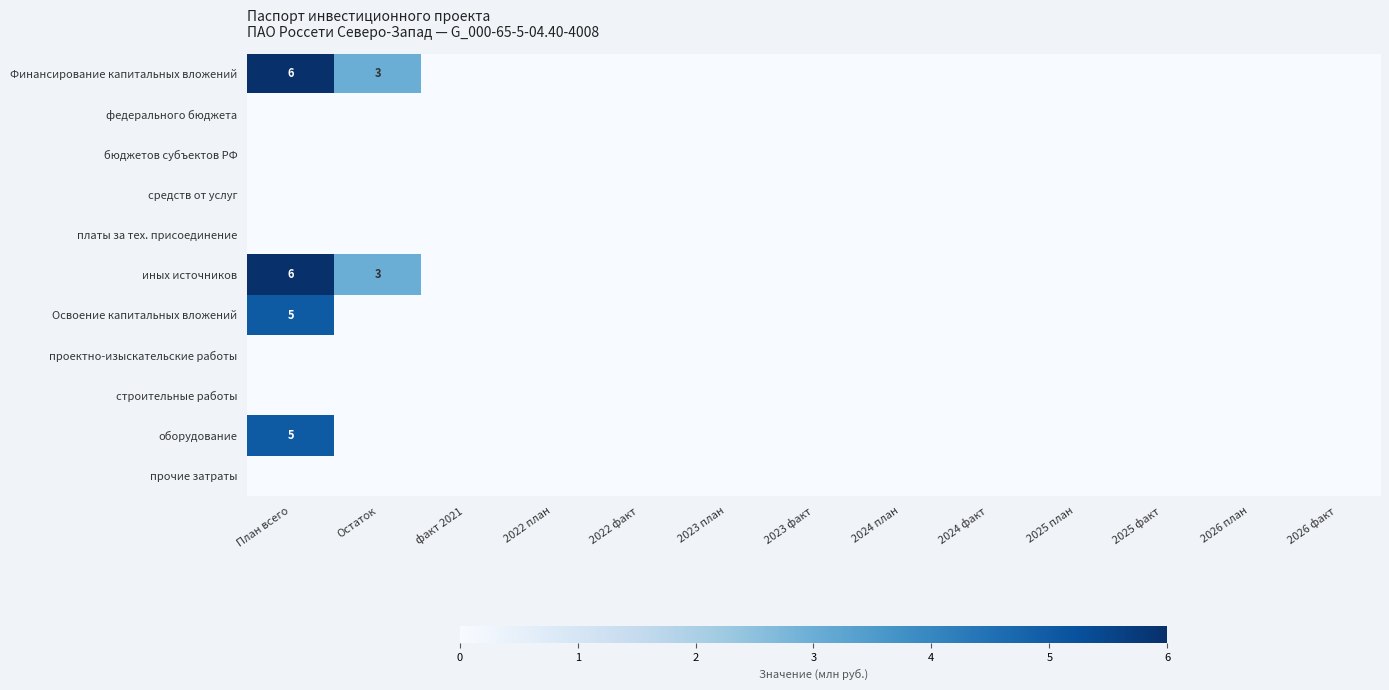

Rank the series at факт 2021 from lowest to highest value.

Финансирование капитальных вложений, федерального бюджета, бюджетов субъектов РФ, средств от услуг, платы за тех. присоединение, иных источников, Освоение капитальных вложений, проектно-изыскательские работы, строительные работы, оборудование, прочие затраты